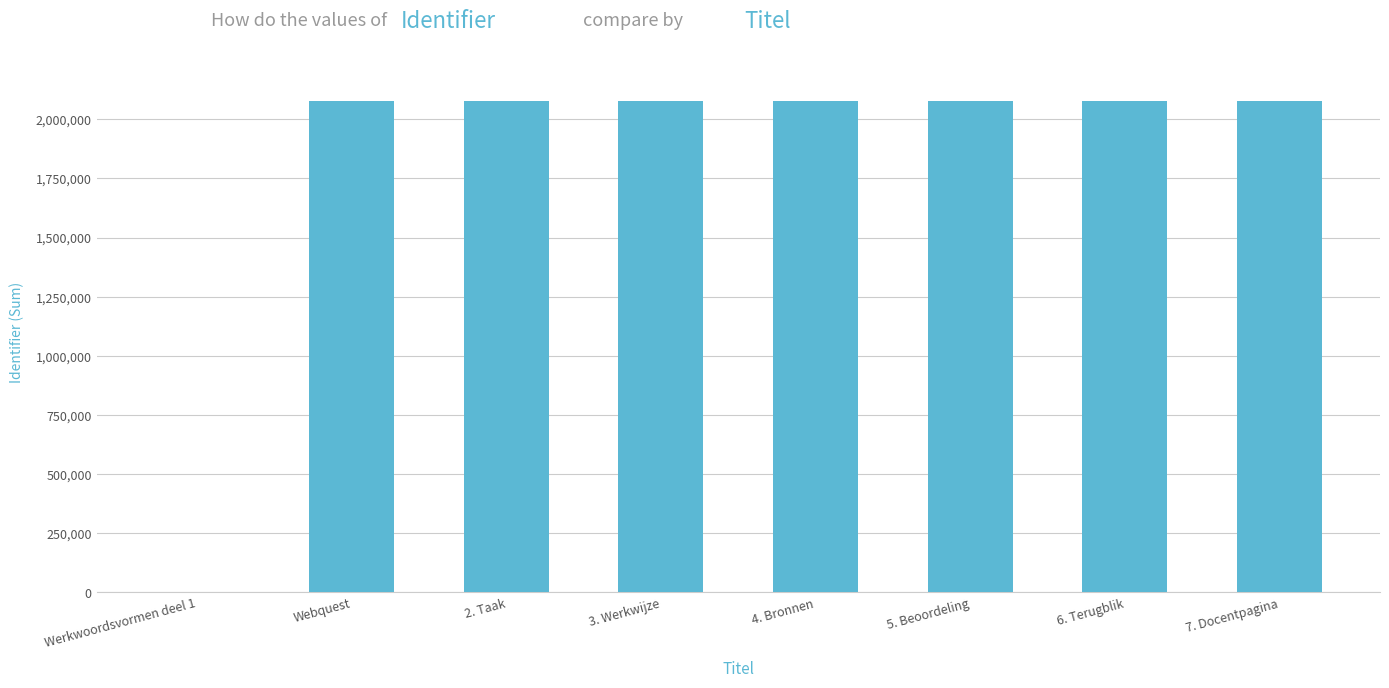

How many series are shown in this chart?

1